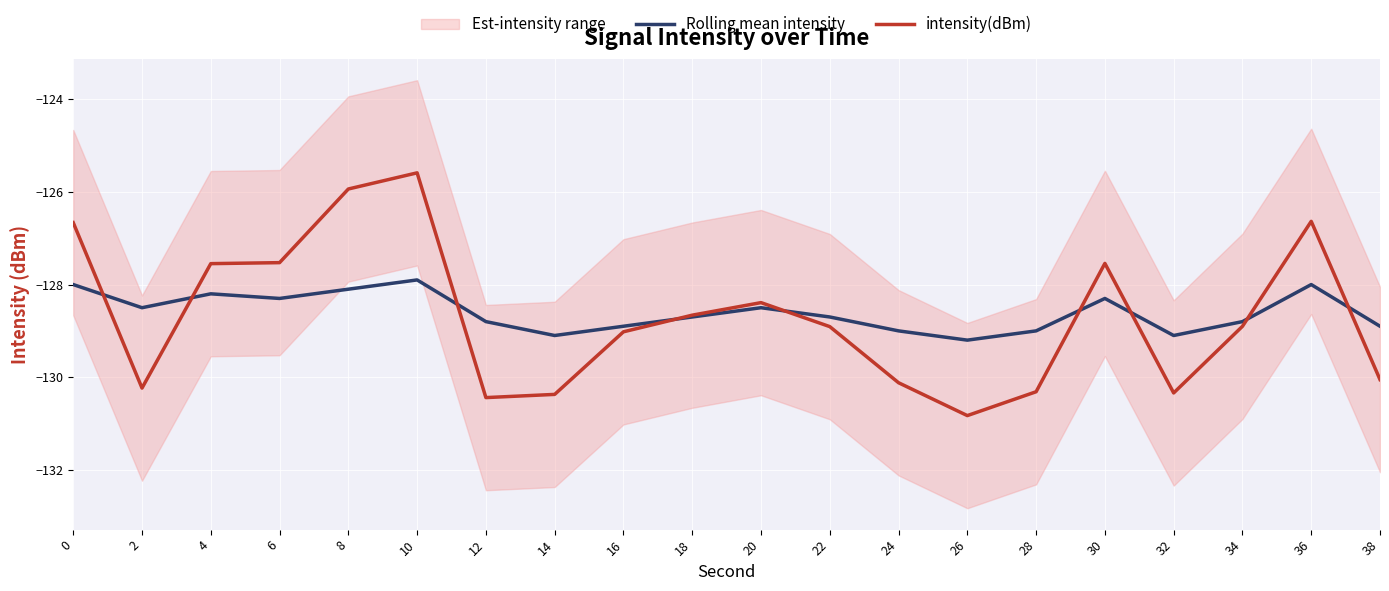

What is the sum of all Rolling mean intensity values?

-2572.0